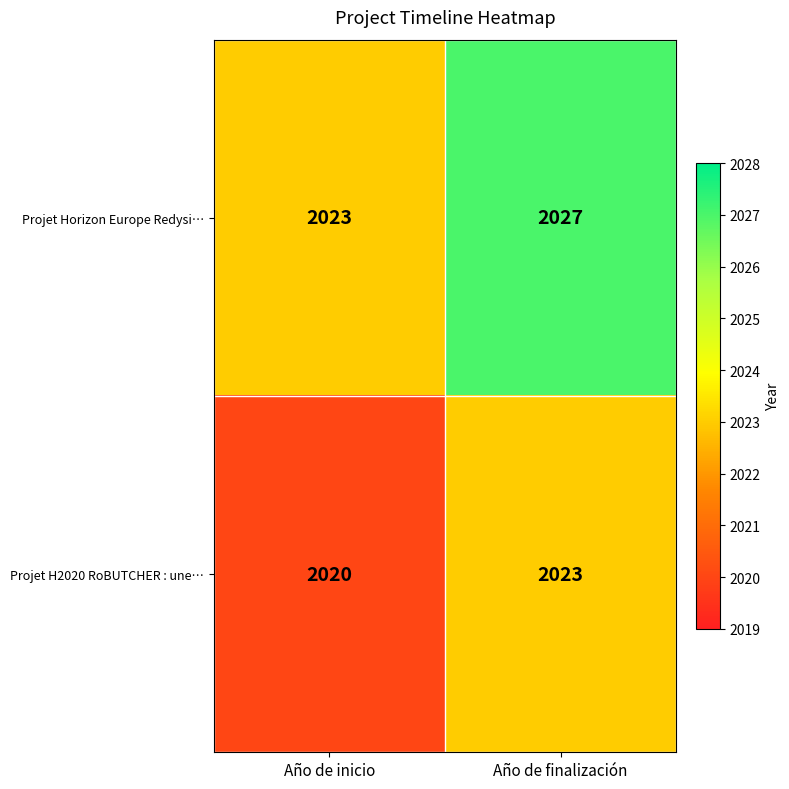

The Projet Horizon Europe Redysi… series shows 3287 at Año de inicio. True or false?

False